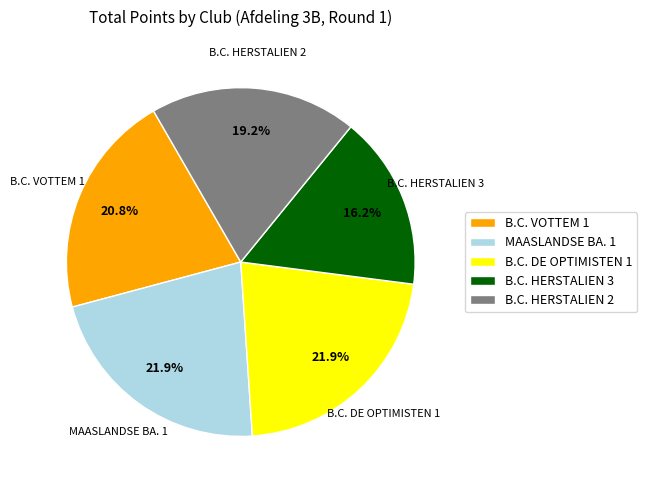

To the nearest percent, what is the difference between the largest and smallest slice percentages?

6%